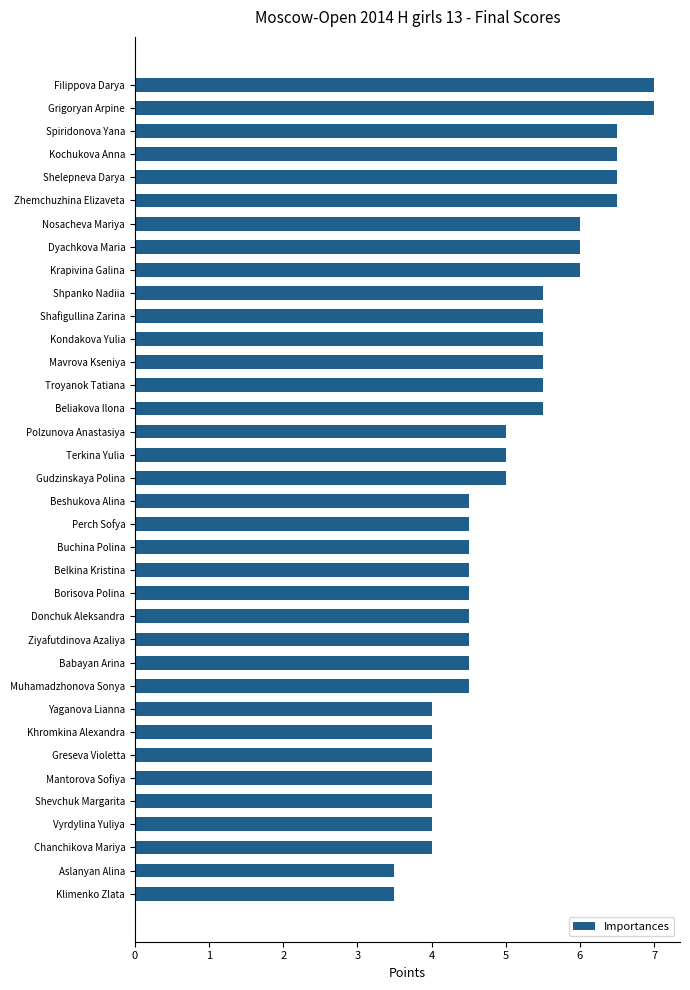

What is the change in value from Gudzinskaya Polina to Grigoryan Arpine?

+2.0